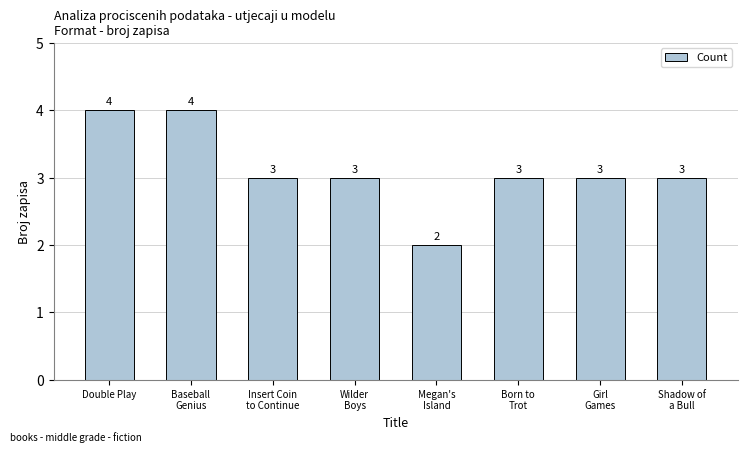

What is the approximate value at Girl
Games?

3